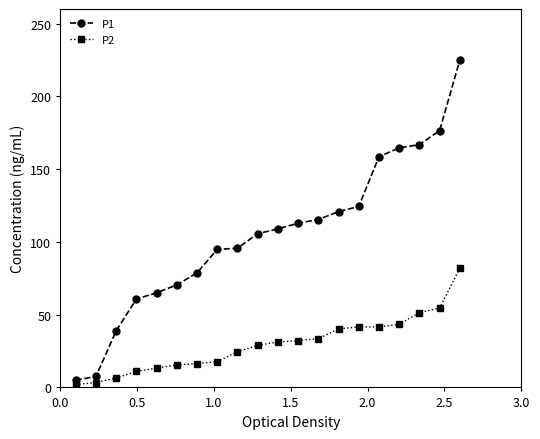

What is the average value of the P2 series?

29.5